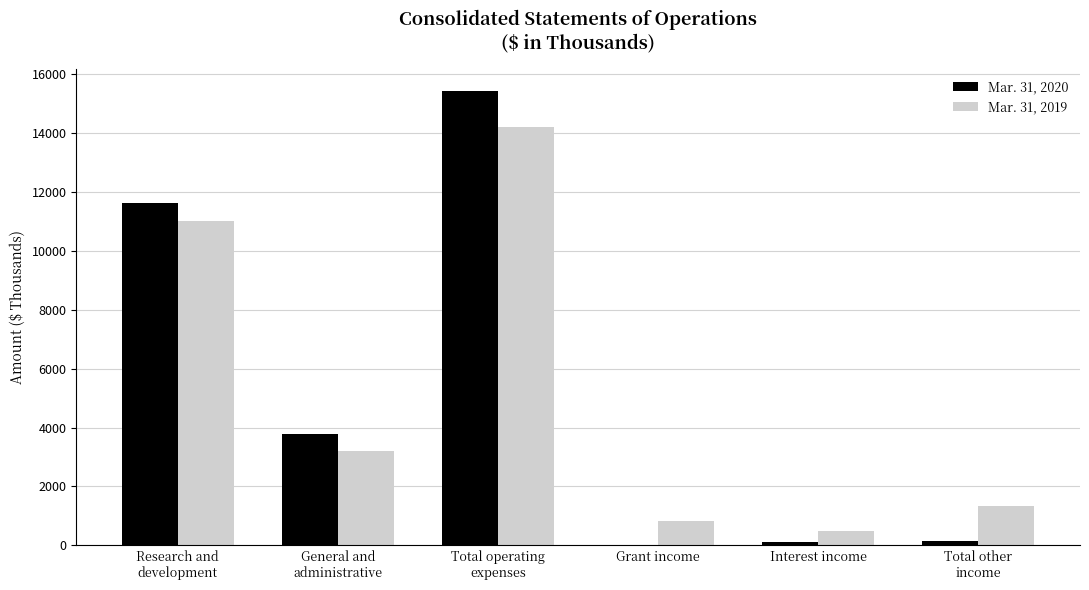

Which category has the highest value in the Mar. 31, 2019 series?

Total operating
expenses